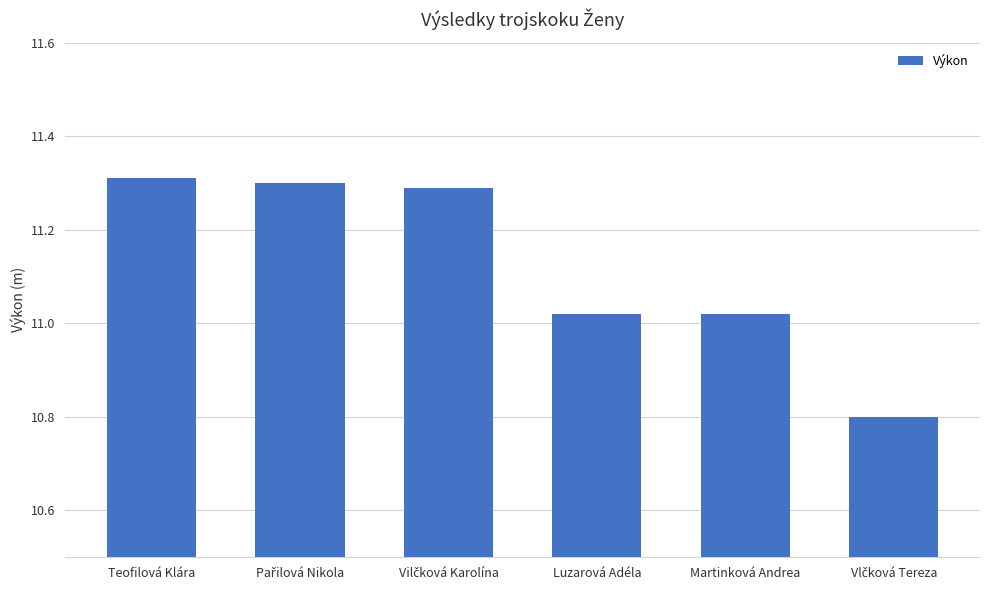

Count the number of values greater than 11.

5